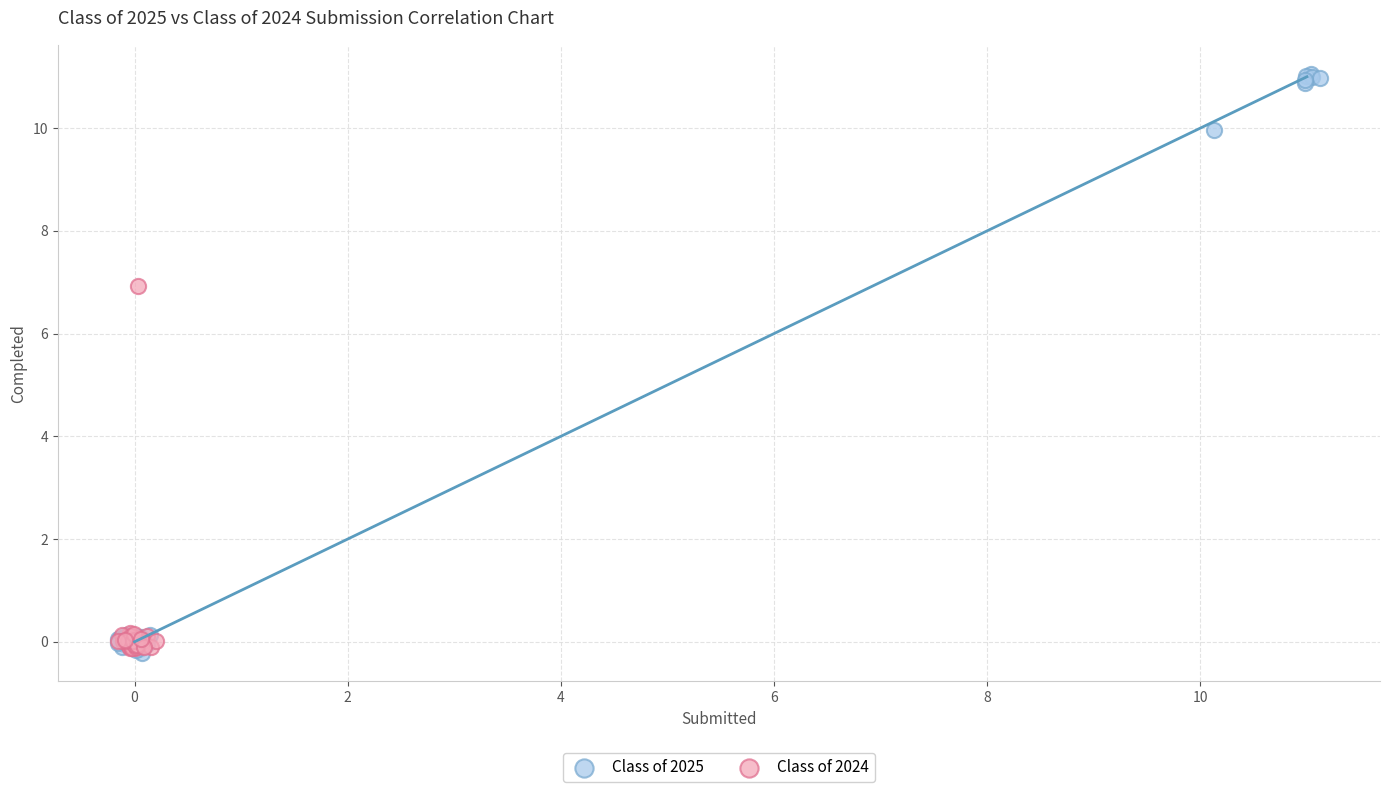

Which series reaches the maximum Y coordinate?

Class of 2025